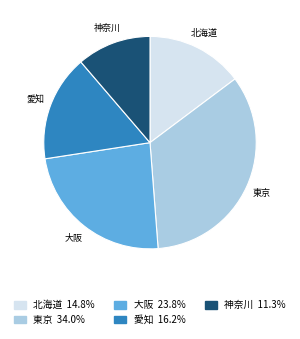

Do 大阪 and 東京 together represent more than half of the pie?

Yes